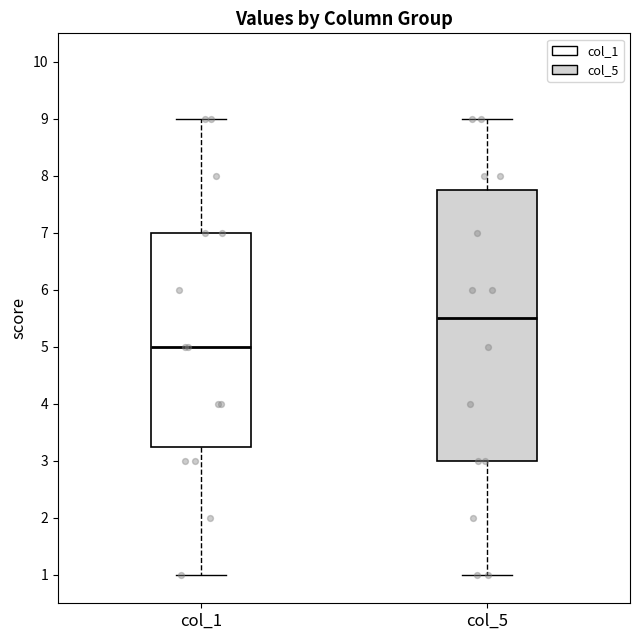

Reading left to right, transcribe this box plot: for each box, give where its median line is, the range the box spans, and where its two whiskers end, as read against the y-axis. The values are not printed on the chart, so give them approximately, as read against the axis.

col_1: median 5.0, box 3.3 to 7.0, whiskers 1.0 to 9.0
col_5: median 5.5, box 3.0 to 7.8, whiskers 1.0 to 9.0